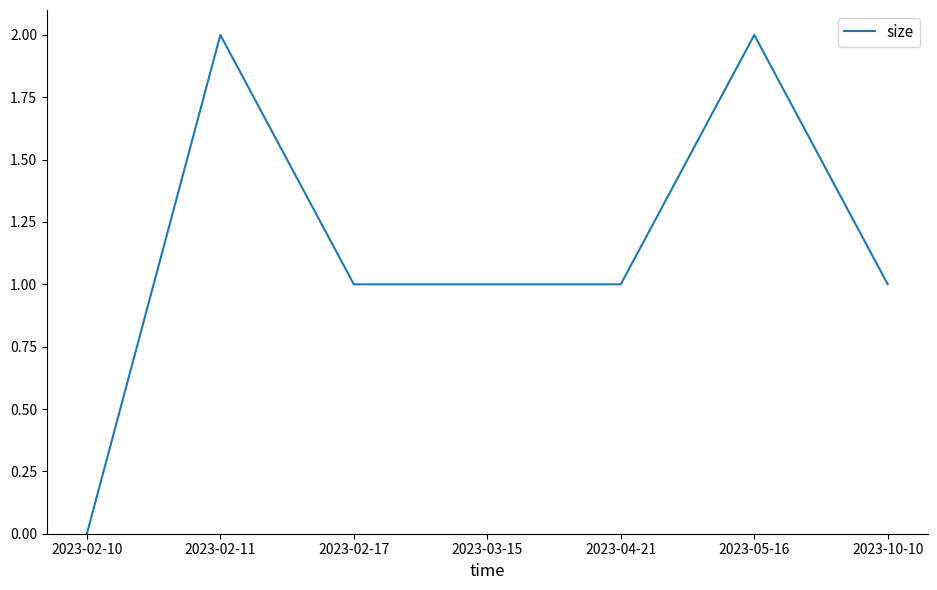

How many values are above zero?

6